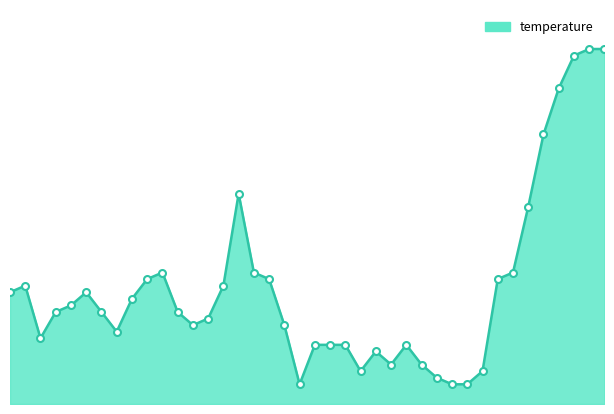

At which category does the chart reach its minimum across all series?

00:48